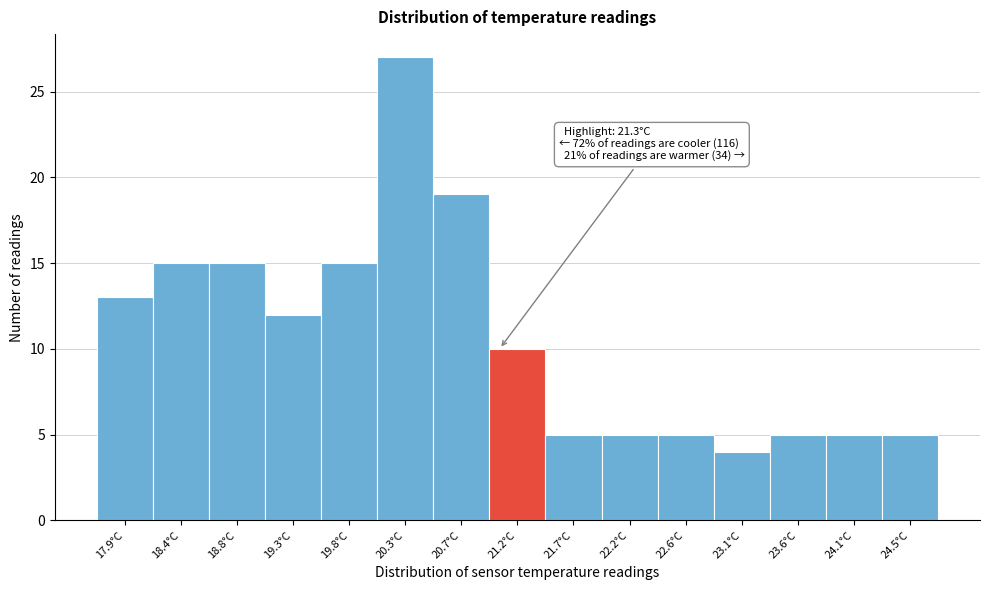

Reading left to right, extract all data points from this chart.

13	15	15	12	15	27	19	10	5	5	5	4	5	5	5